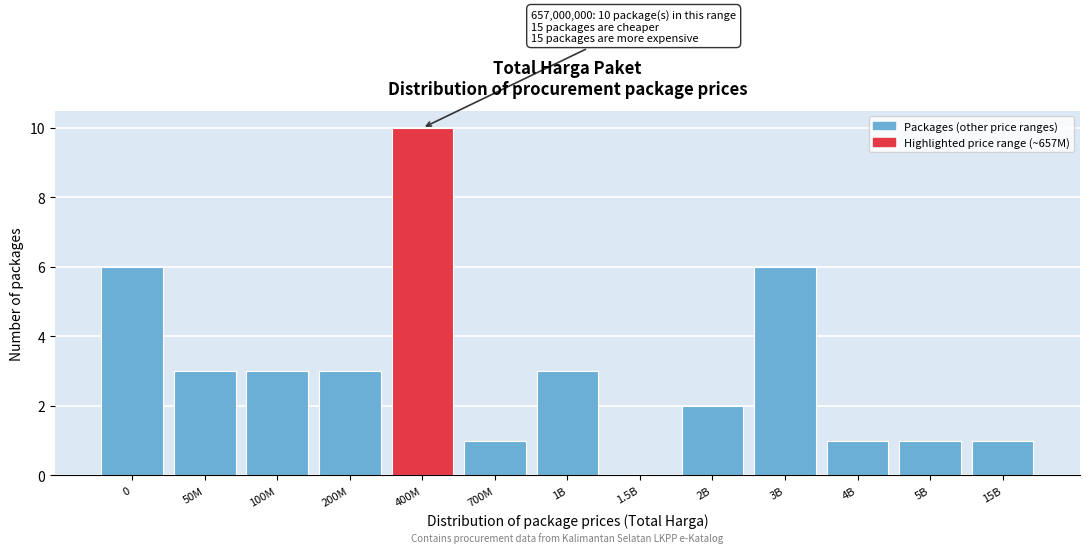

Reading left to right, what are all the values shown in this chart?

0=6	50M=3	100M=3	200M=3	400M=10	700M=1	1B=3	1.5B=0	2B=2	3B=6	4B=1	5B=1	15B=1